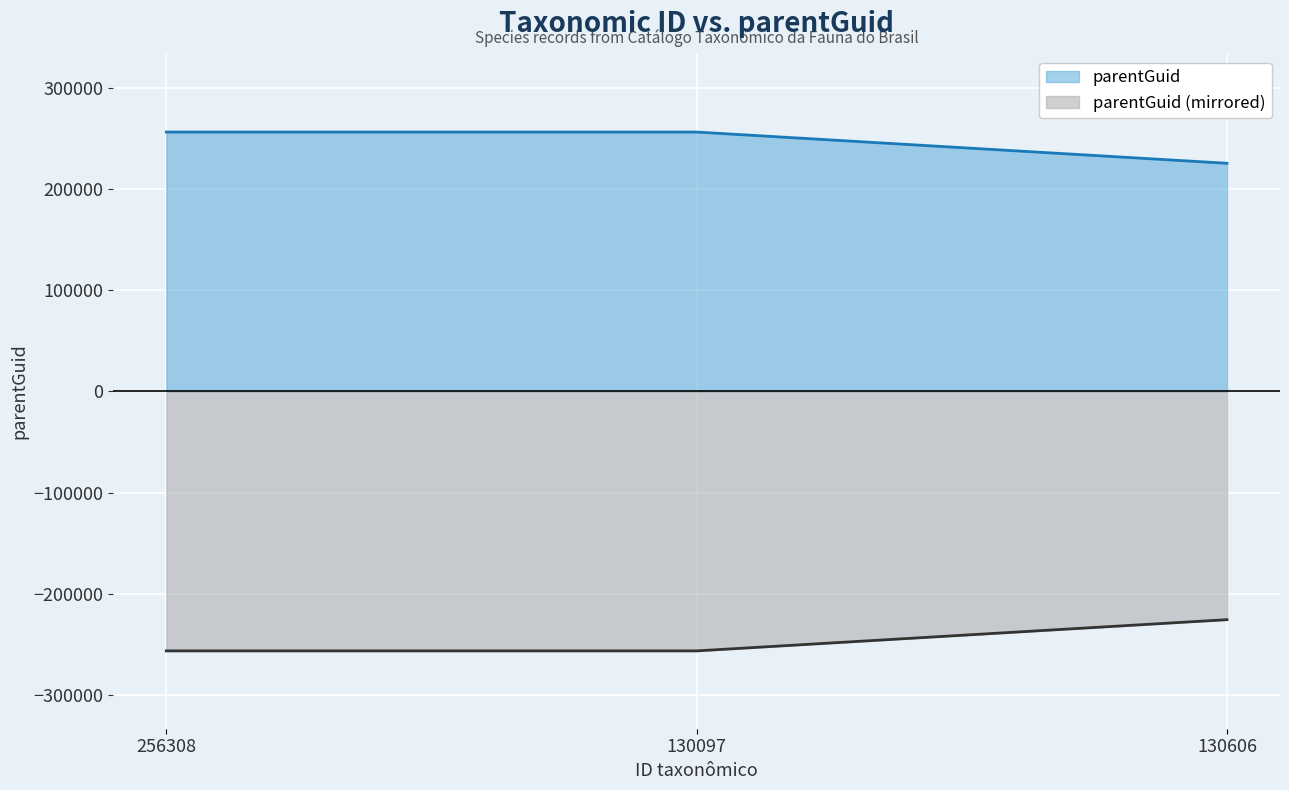

The chart shows a value of 139810 at 256308. True or false?

False